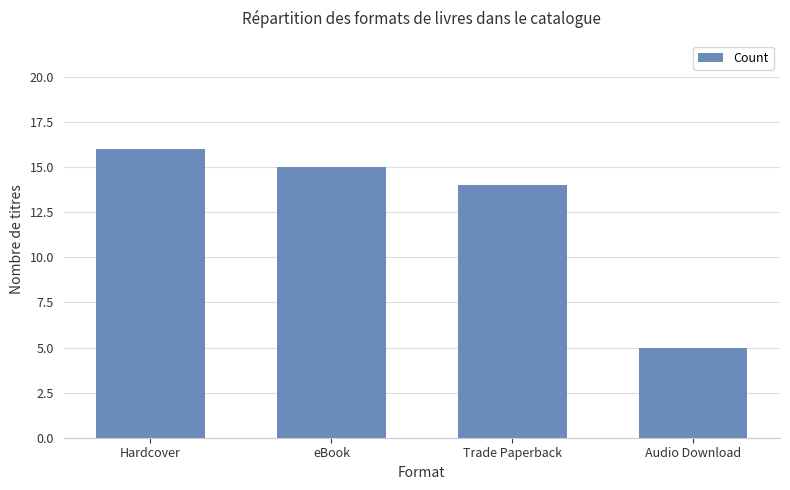

The value at Audio Download is 5. True or false?

True